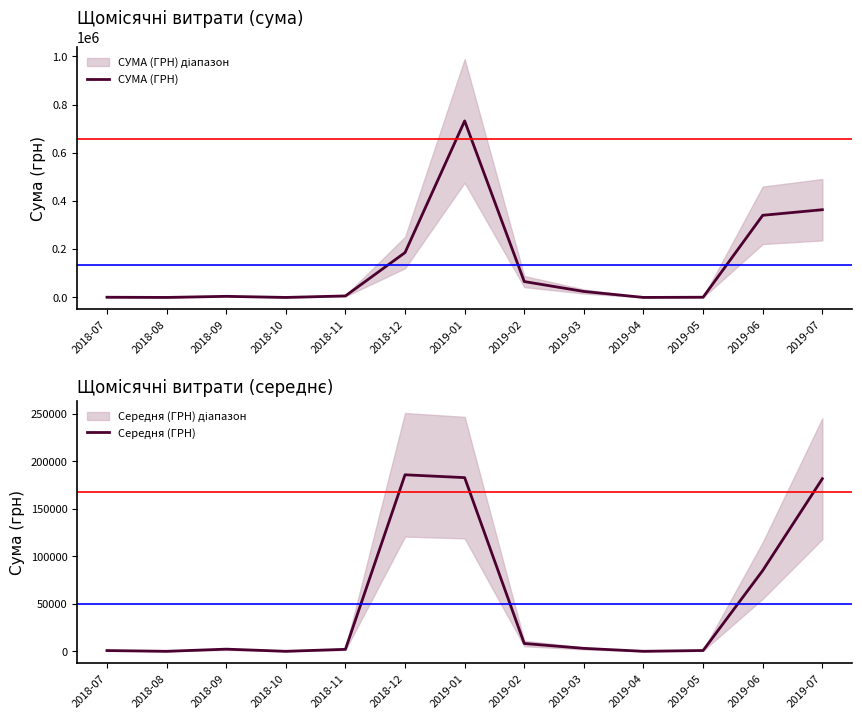

True or false: Середня (ГРН) has more than 0 interior local peaks.

True